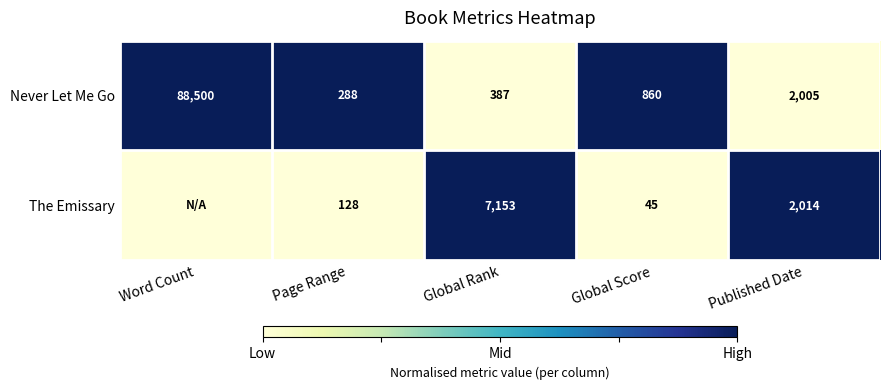

True or false: The Emissary has a value of 128 at Page Range.

True